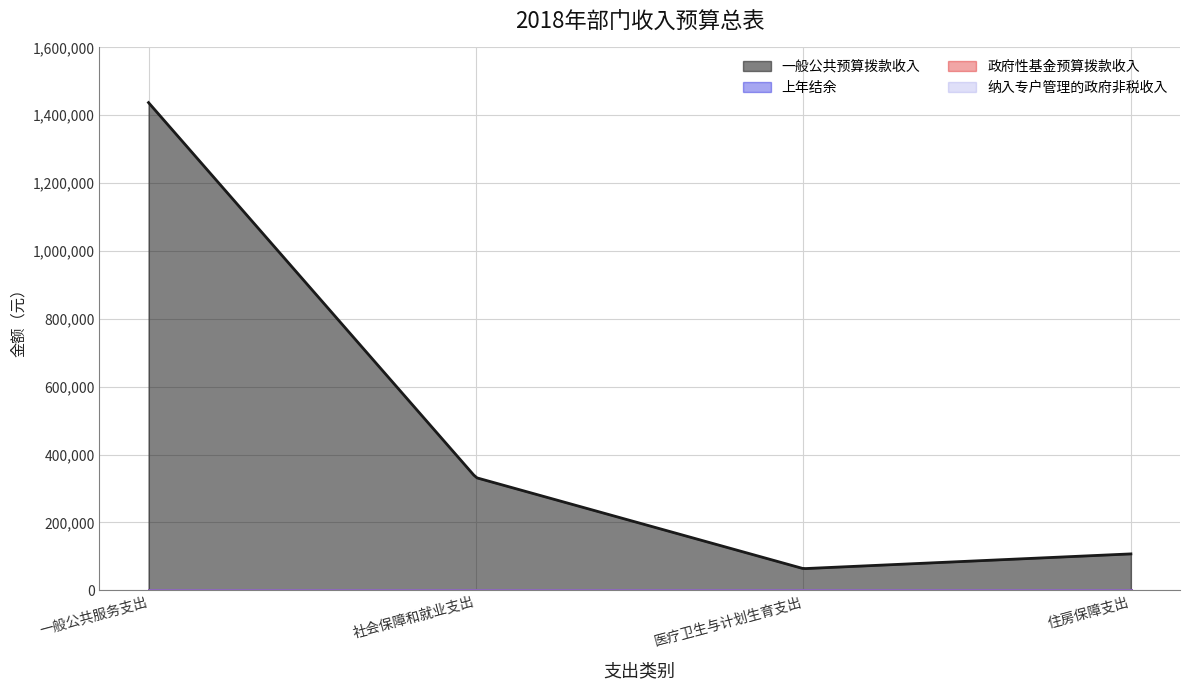

The 一般公共预算拨款收入 series shows 63600 at 医疗卫生与计划生育支出. True or false?

True